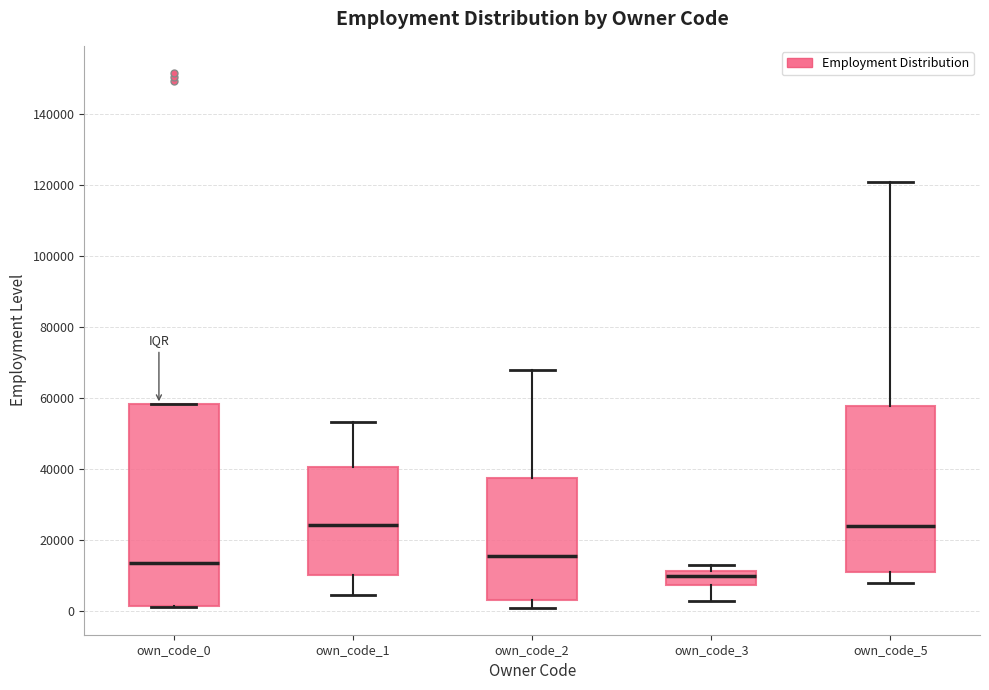

Reading left to right, transcribe this box plot: for each box, give where its median line is, the range the box spans, and where its two whiskers end, as read against the y-axis. The values are not printed on the chart, so give them approximately, as read against the axis.

own_code_0: median 14000, box 2000 to 58000, whiskers 2000 to 58000
own_code_1: median 24000, box 10000 to 40000, whiskers 4000 to 54000
own_code_2: median 16000, box 4000 to 38000, whiskers 0 to 68000
own_code_3: median 10000, box 8000 to 12000, whiskers 2000 to 14000
own_code_5: median 24000, box 10000 to 58000, whiskers 8000 to 120000